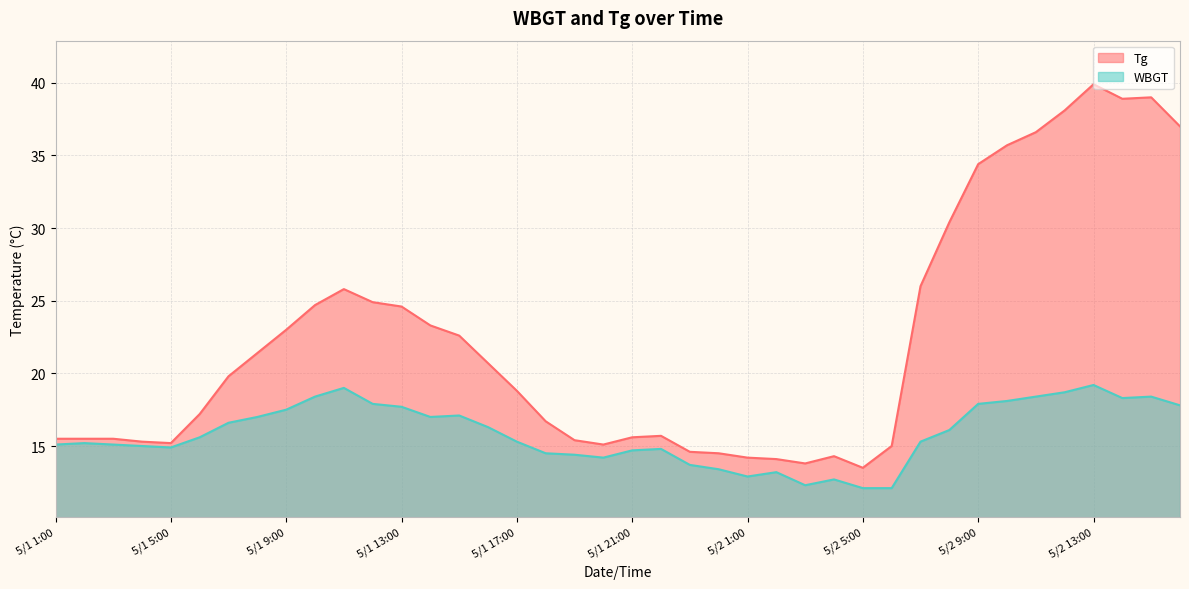

At 5/2 9:00, list the series in order from smallest to largest.

WBGT, Tg